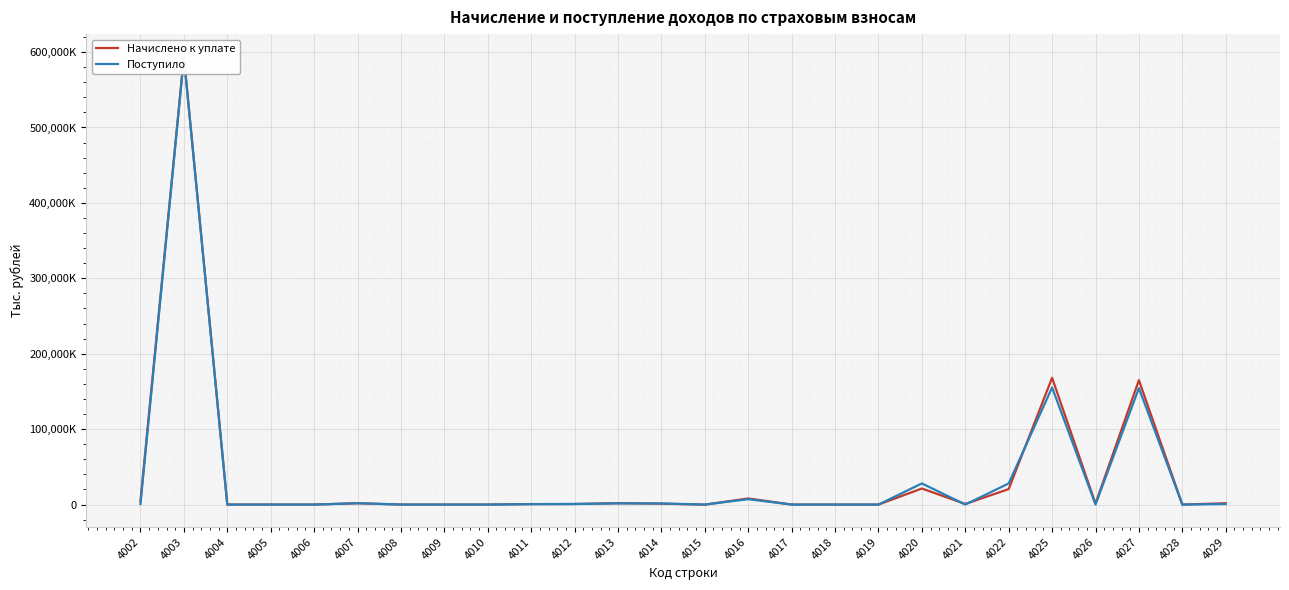

Which series has the largest range (max minus min)?

Начислено к уплате